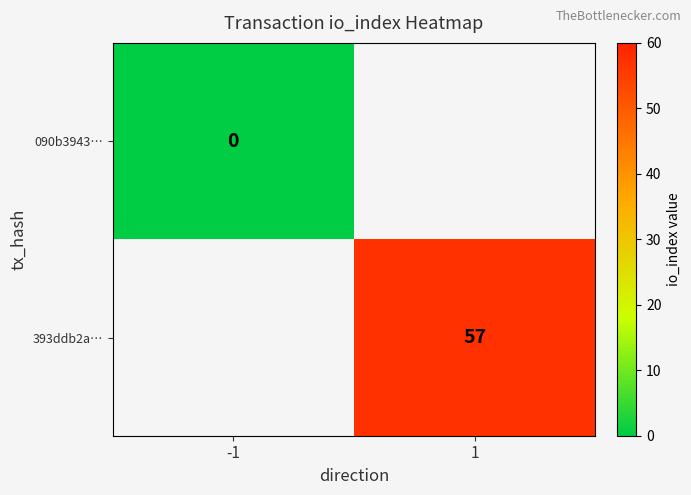

Is the value of 393ddb2a… at 1 greater than the value of 090b3943… at -1?

Yes